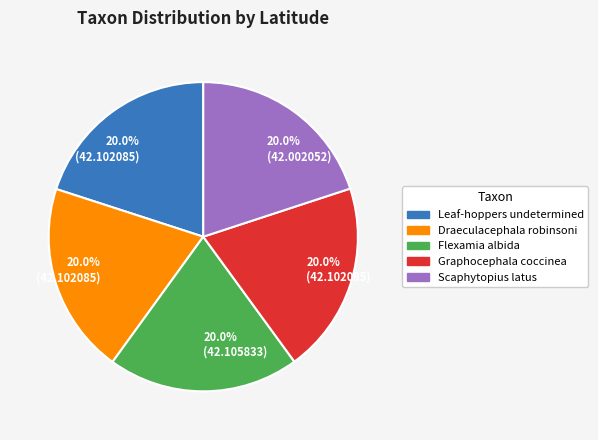

How many segments does this pie chart have?

5